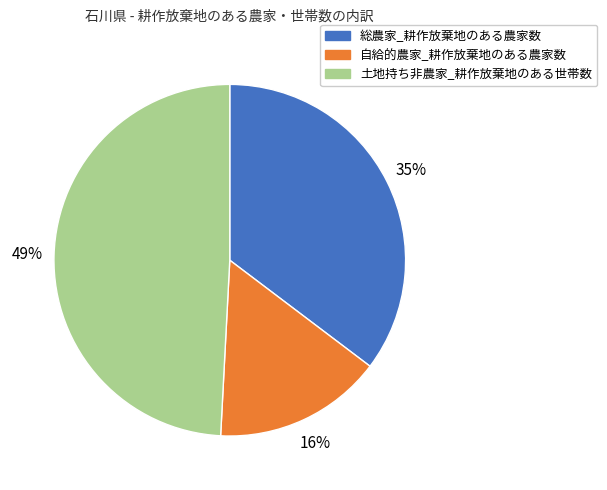

How many slices are in this pie chart?

3